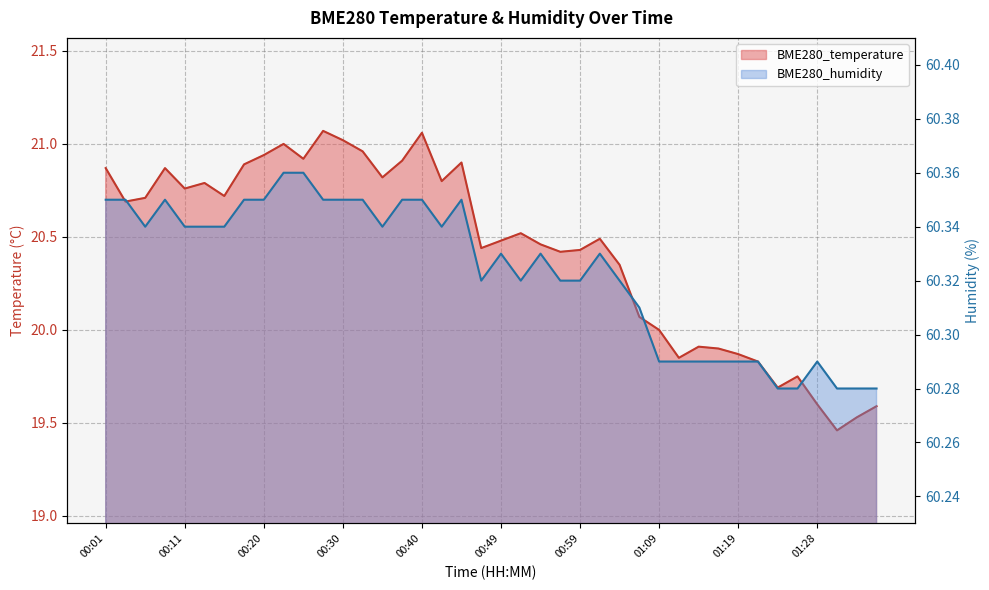

True or false: BME280_humidity has a value of 60.3 at 00:47.

True